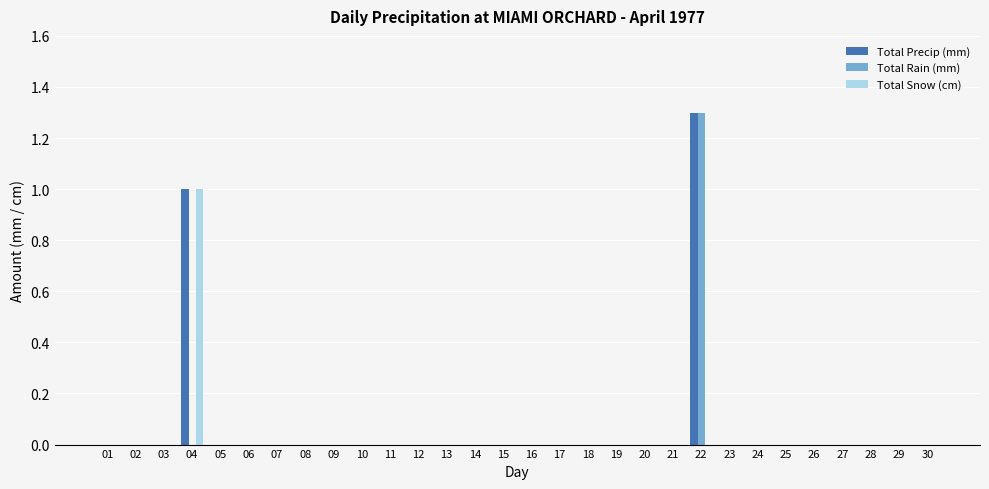

Are the bars horizontal?

No